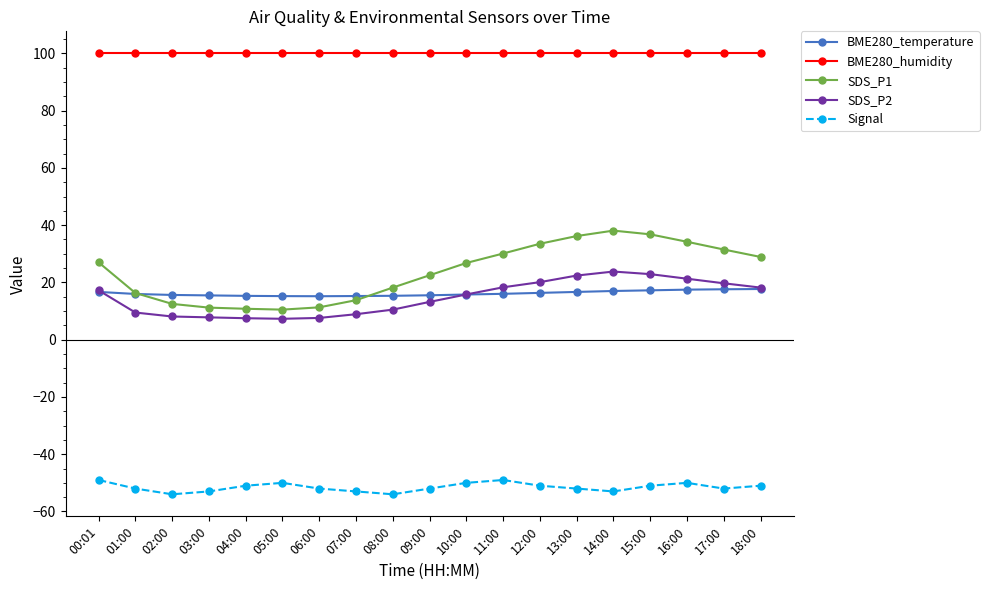

How many values in the SDS_P1 series exceed 26?

10